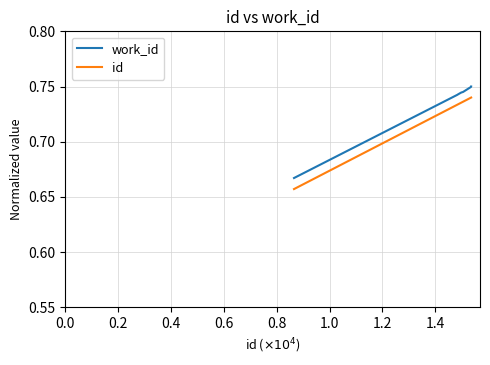

What are all the series names shown in the legend?

work_id, id